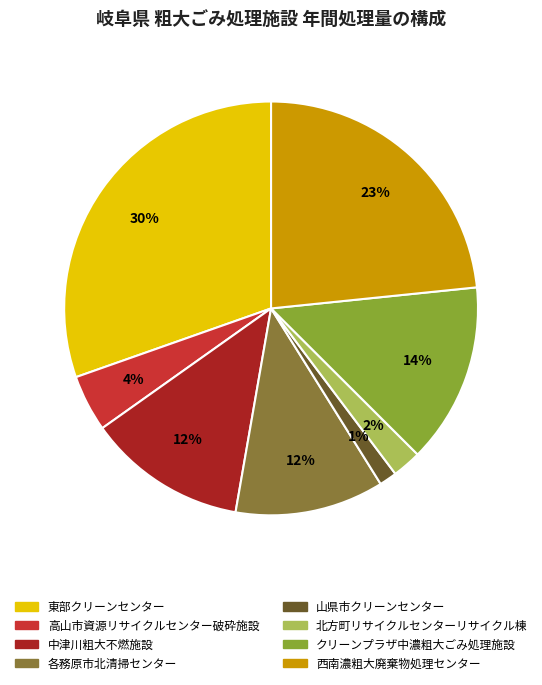

To the nearest percent, what is the average slice percentage?

12%